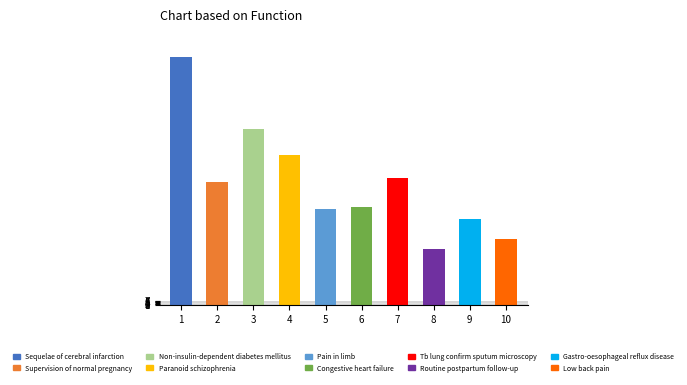

What is the label of the 6th bar from the right?

Pain in limb